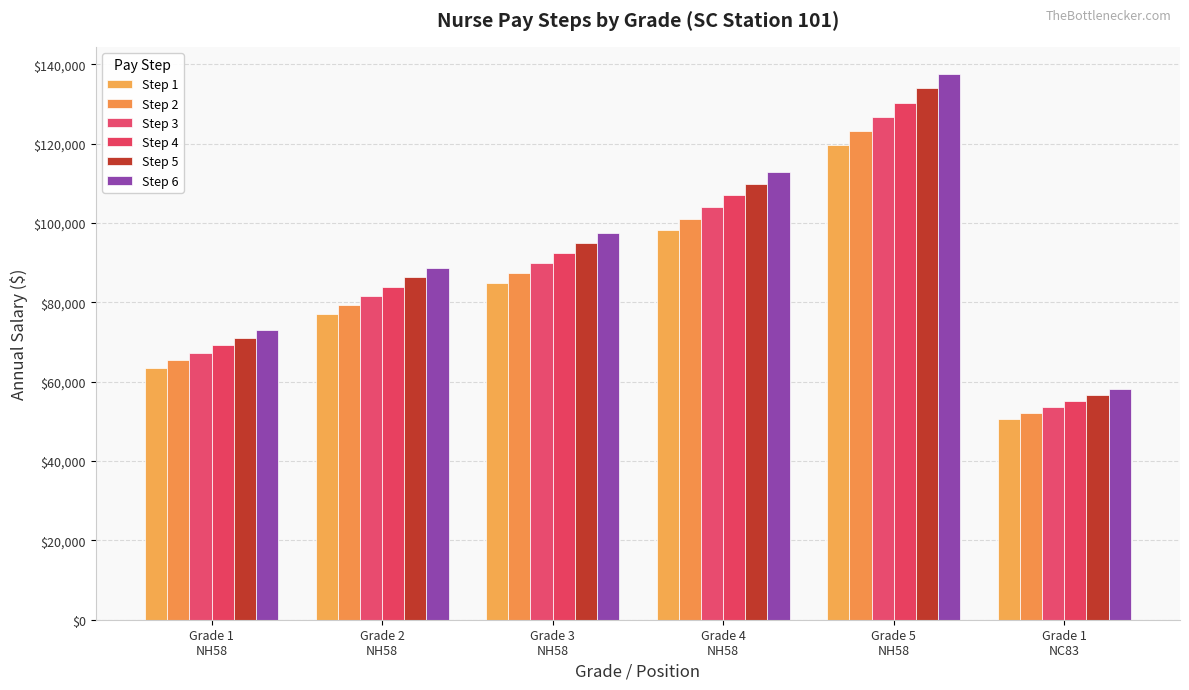

List the labels in order of Step 5 value, smallest first.

Grade 1
NC83, Grade 1
NH58, Grade 2
NH58, Grade 3
NH58, Grade 4
NH58, Grade 5
NH58